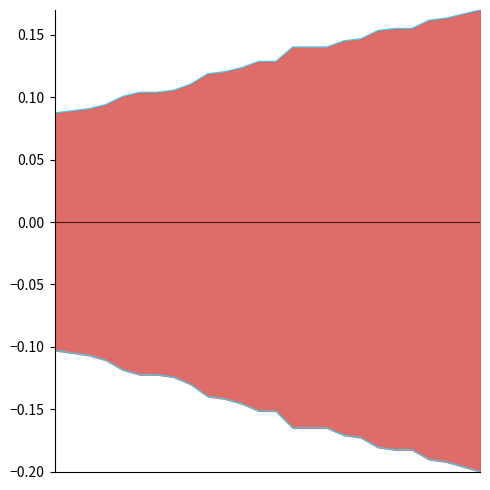

Reading left to right, list all the values displayed in this chart.

col_10_line: 0.1	0.1	0.1	0.1	0.1	0.1	0.1	0.1	0.1	0.1	0.1	0.1	0.1	0.1	0.1	0.1	0.1	0.1	0.1	0.2	0.2	0.2	0.2	0.2	0.2	0.2
col_10_neg_line: -0.1	-0.1	-0.1	-0.1	-0.1	-0.1	-0.1	-0.1	-0.1	-0.1	-0.1	-0.1	-0.2	-0.2	-0.2	-0.2	-0.2	-0.2	-0.2	-0.2	-0.2	-0.2	-0.2	-0.2	-0.2	-0.2